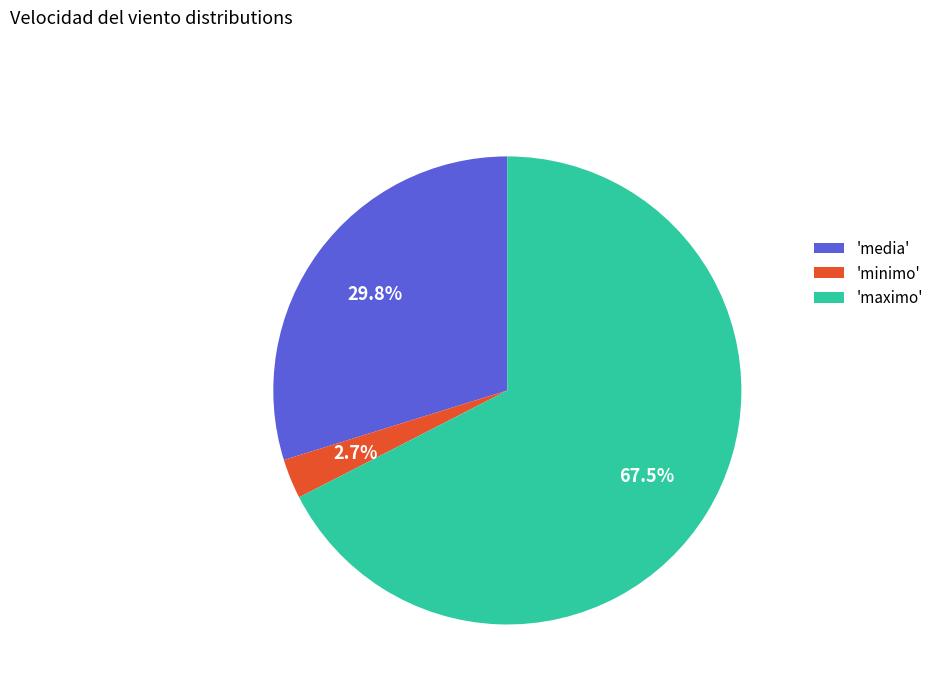

What is the largest slice in the pie chart?

'maximo'